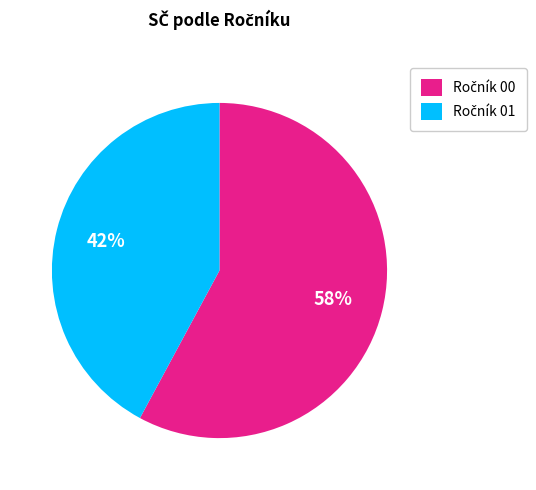

To the nearest percent, what is the average slice percentage?

50%